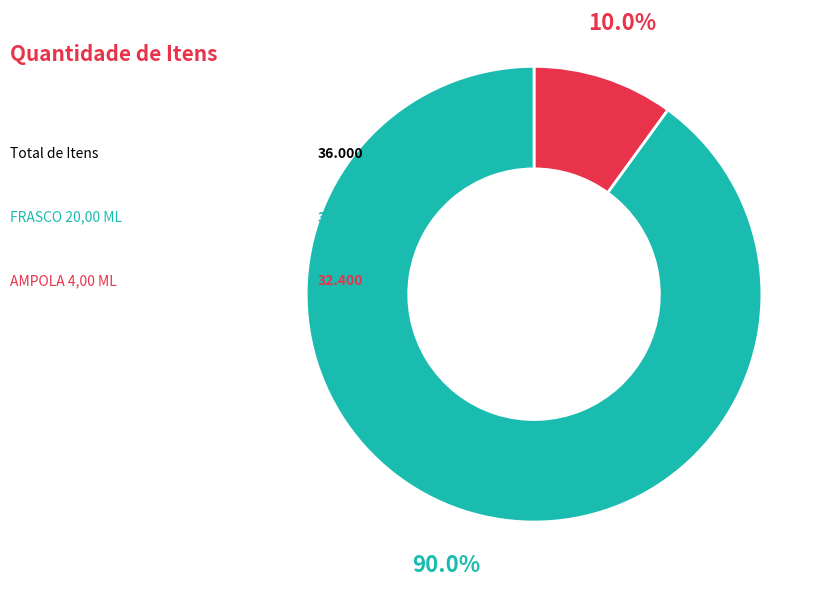

Which slice is the smallest?

FRASCO 20,00 ML